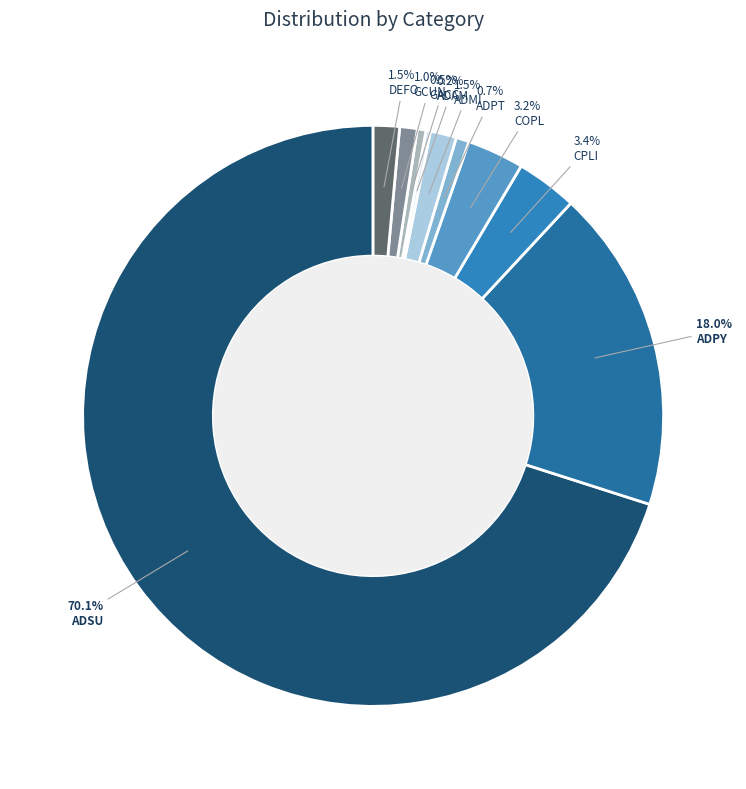

Count the number of slices in the pie.

10